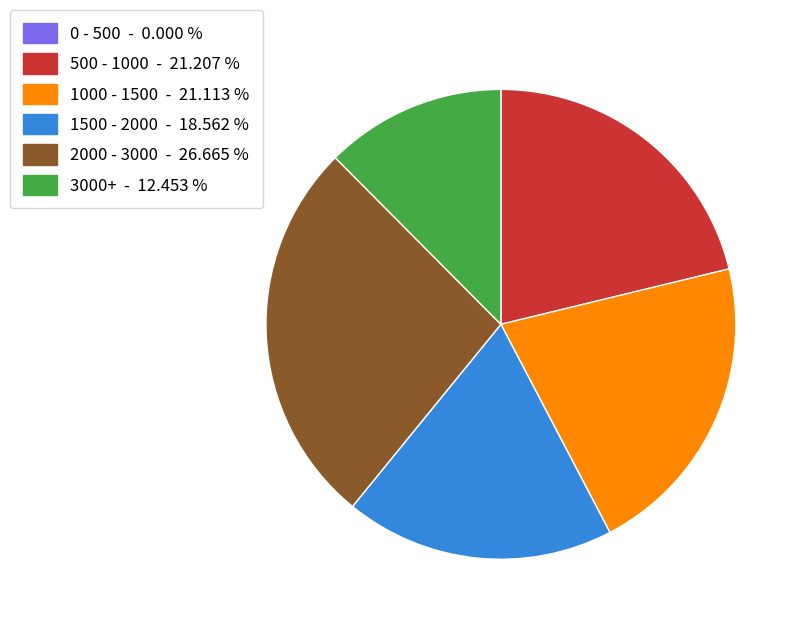

Does any single category account for the majority?

No